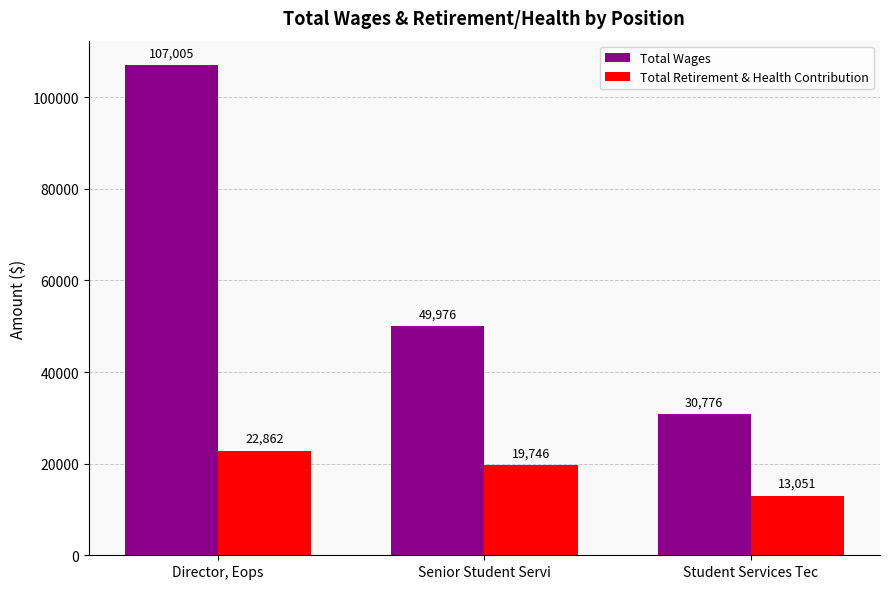

Reading left to right, transcribe all the data shown in this chart.

Total Wages: 107005	49976	30776
Total Retirement & Health Contribution: 22862	19746	13051